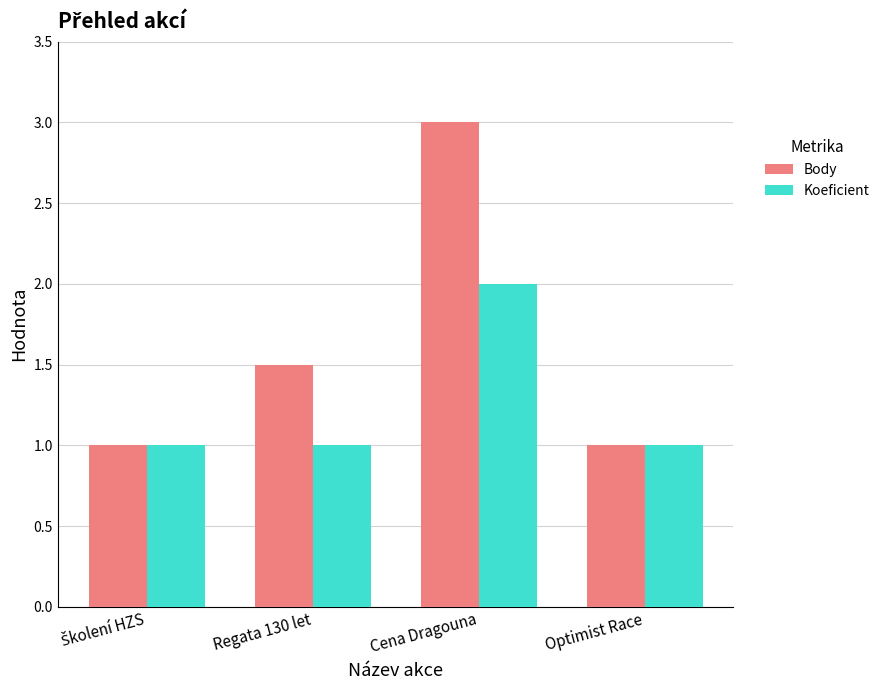

Which series has the largest range (max minus min)?

Body